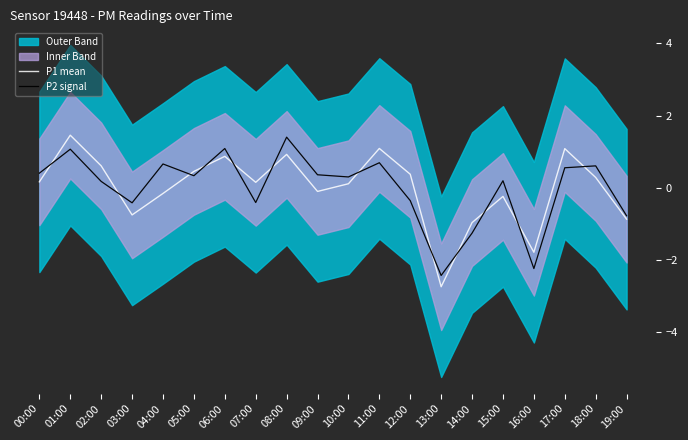

The value of P2 signal at 02:00 is 0.3. True or false?

False